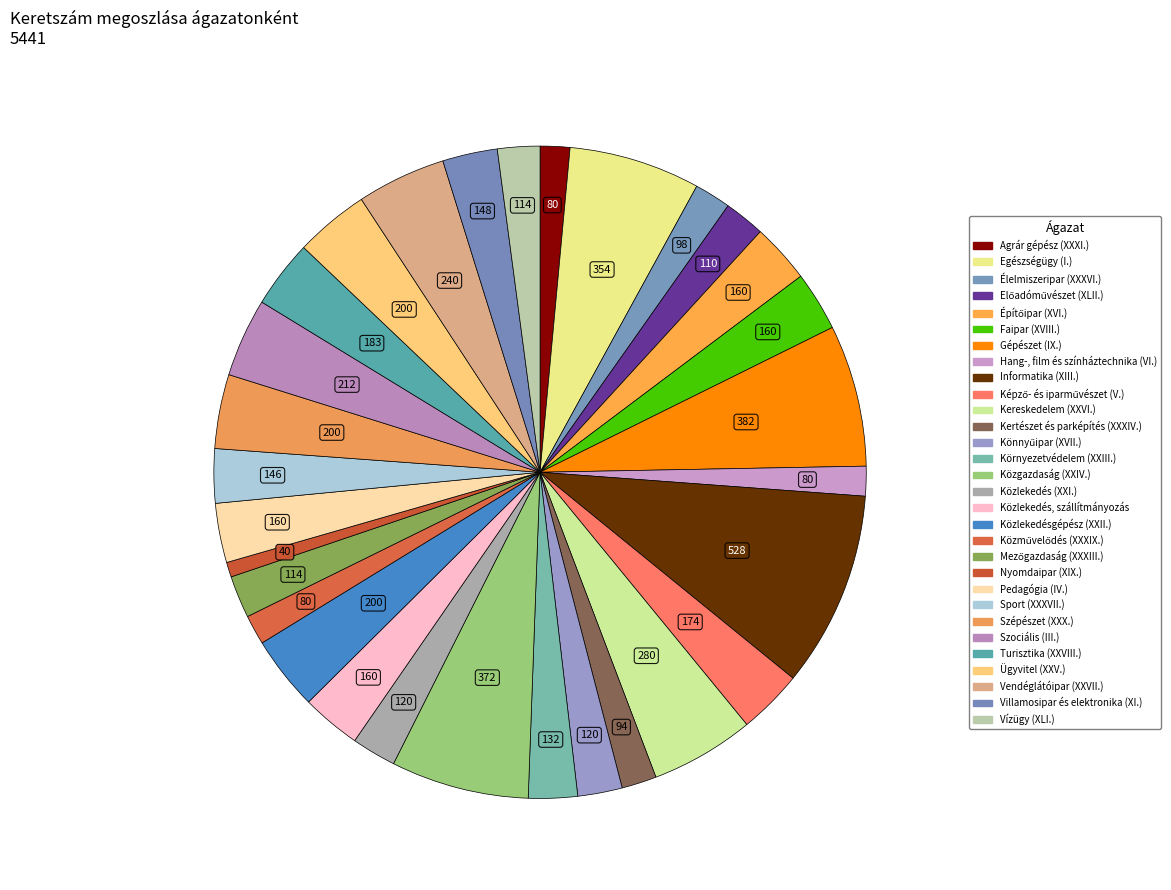

The Közlekedésgépész (XXII.) slice represents 4% of the pie. True or false?

True